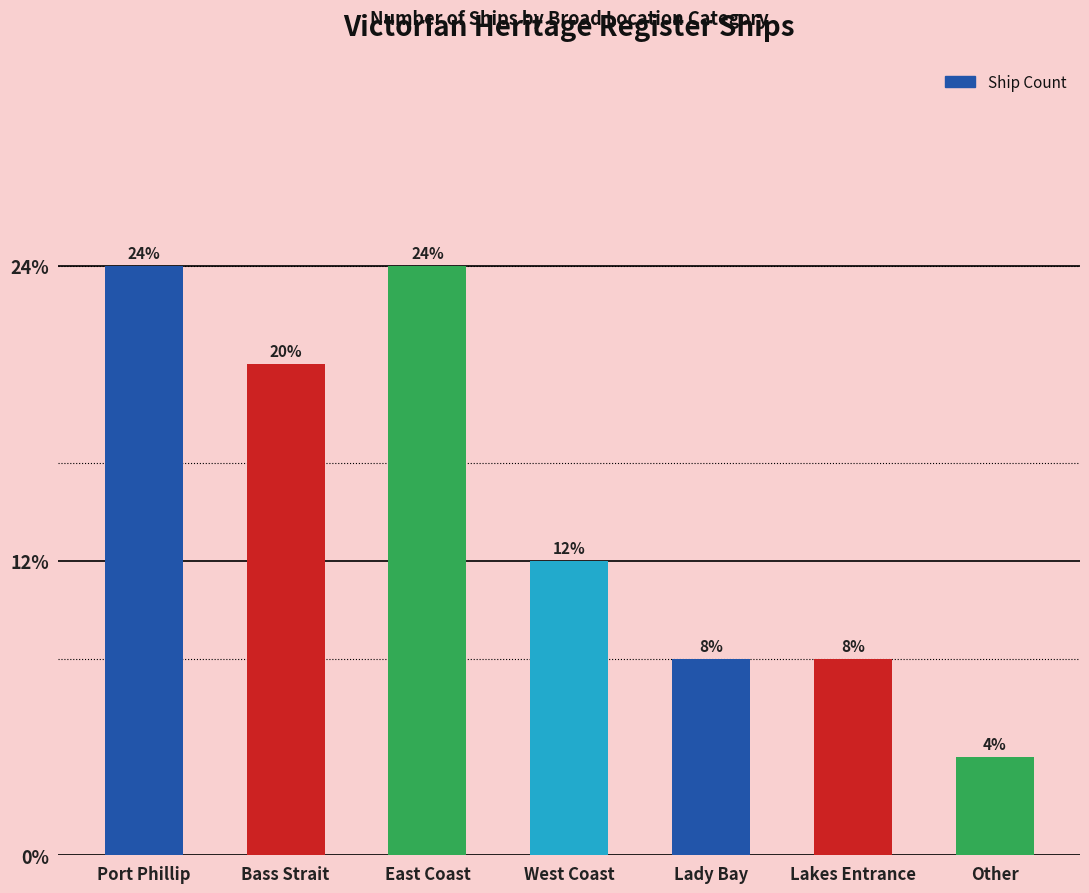

What is the label of the 5th bar from the right?

East Coast